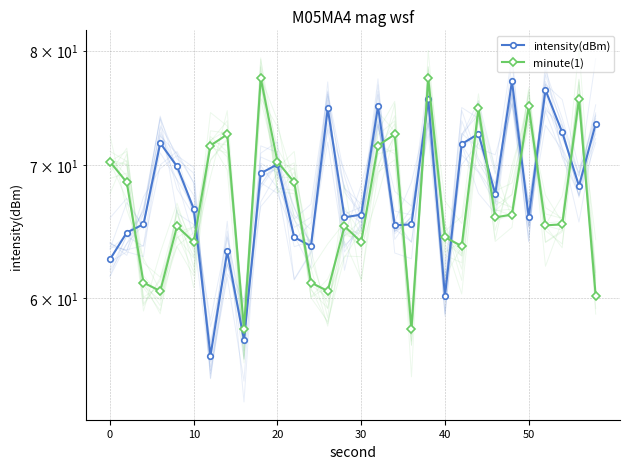

True or false: intensity(dBm) has a value of 23.3 at 20.

False